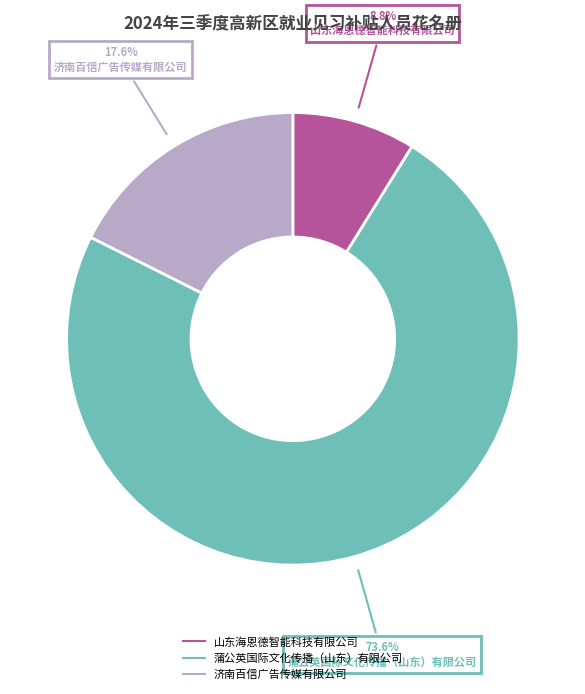

What percentage is the 山东海恩德智能科技有限公司 slice, to the nearest percent?

9%